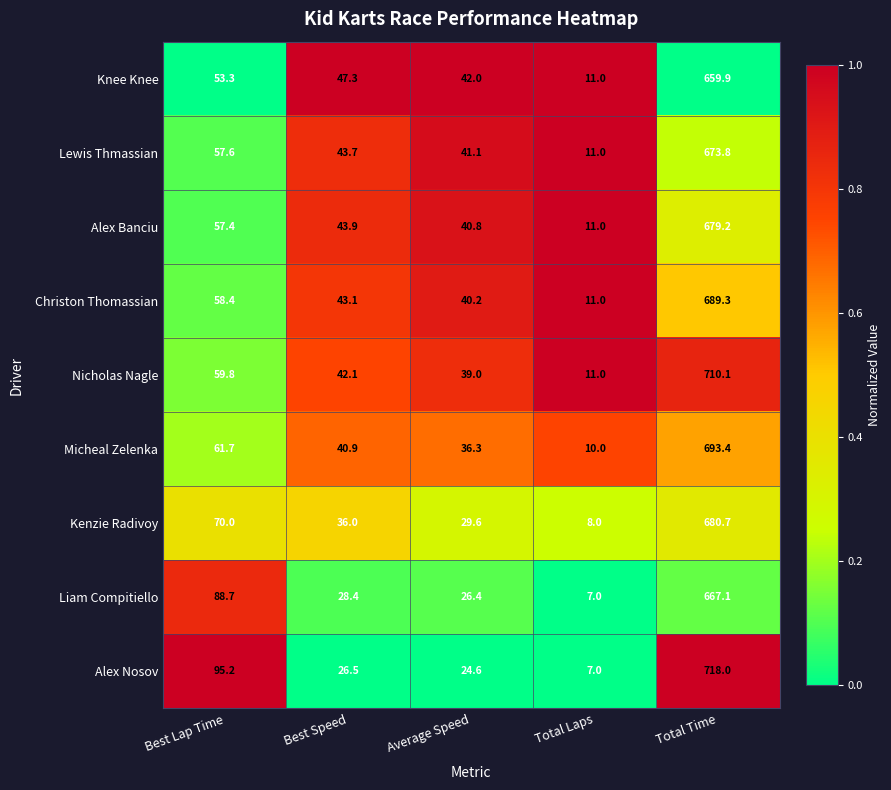

What is the total value across all series at Best Lap Time?

602.1